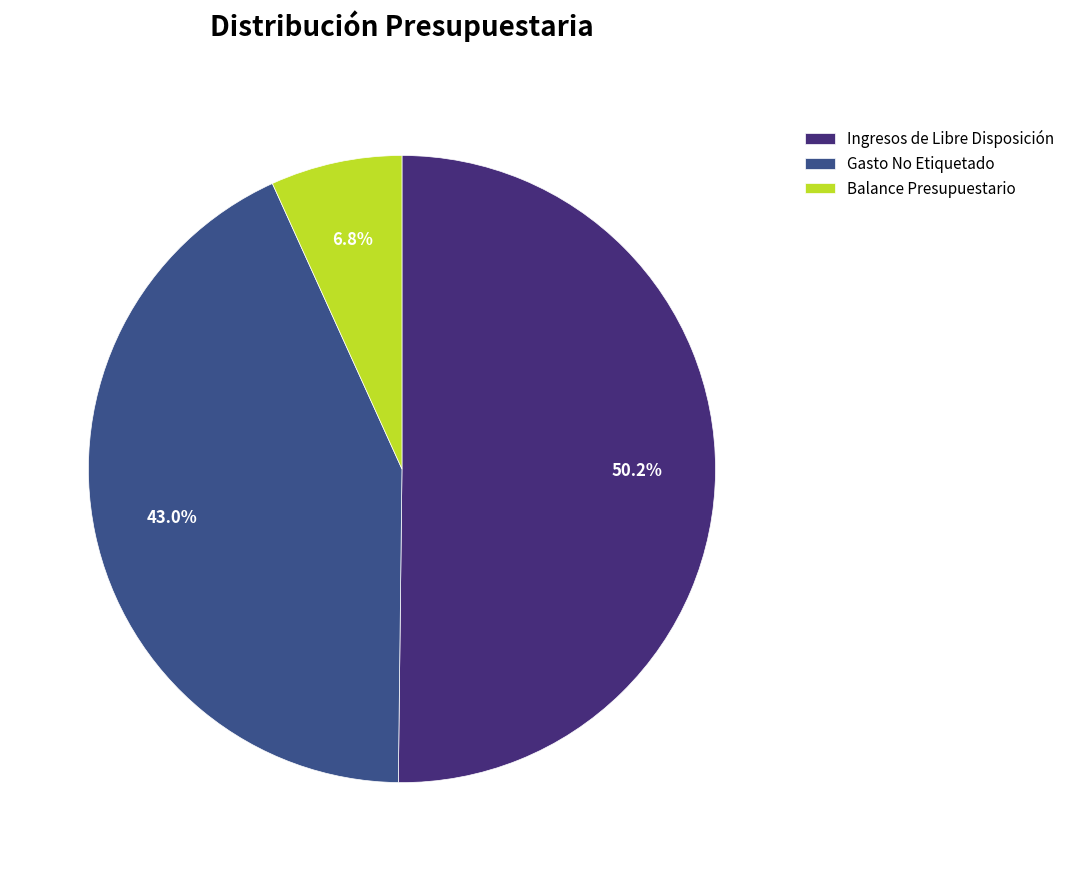

Count the number of slices in the pie.

3